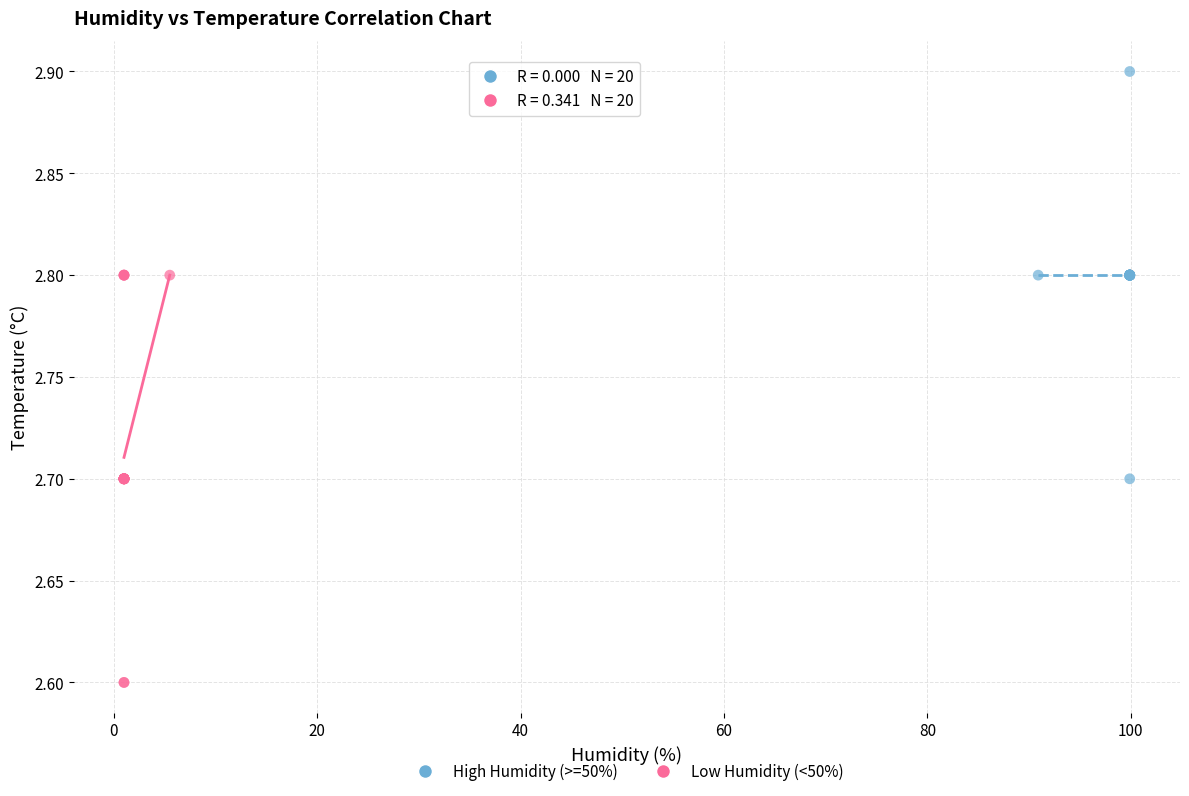

Which series reaches the maximum Y coordinate?

High Humidity (>=50%)